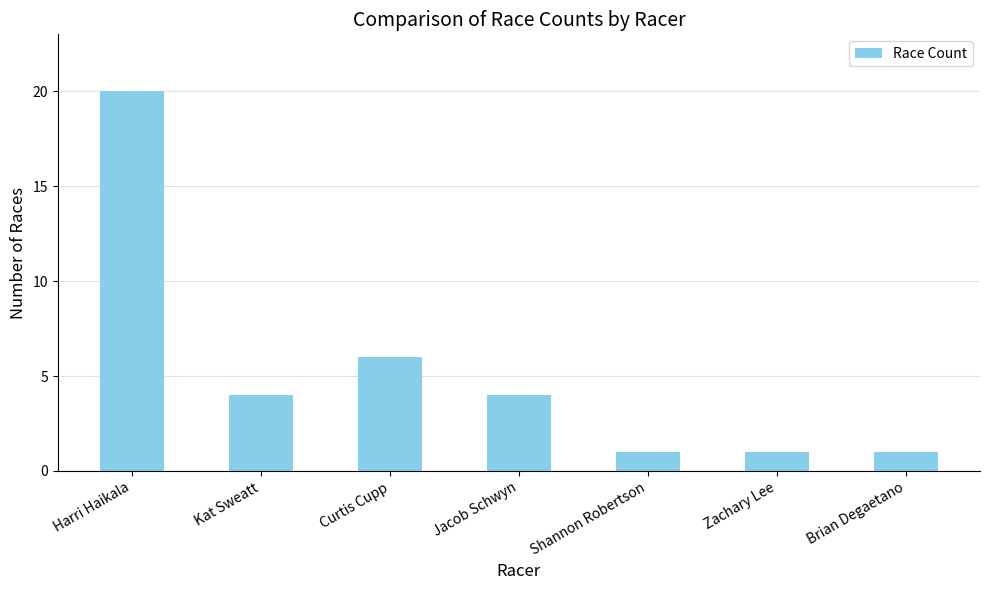

Reading left to right, extract all data points from this chart.

Harri Haikala=20	Kat Sweatt=4	Curtis Cupp=6	Jacob Schwyn=4	Shannon Robertson=1	Zachary Lee=1	Brian Degaetano=1